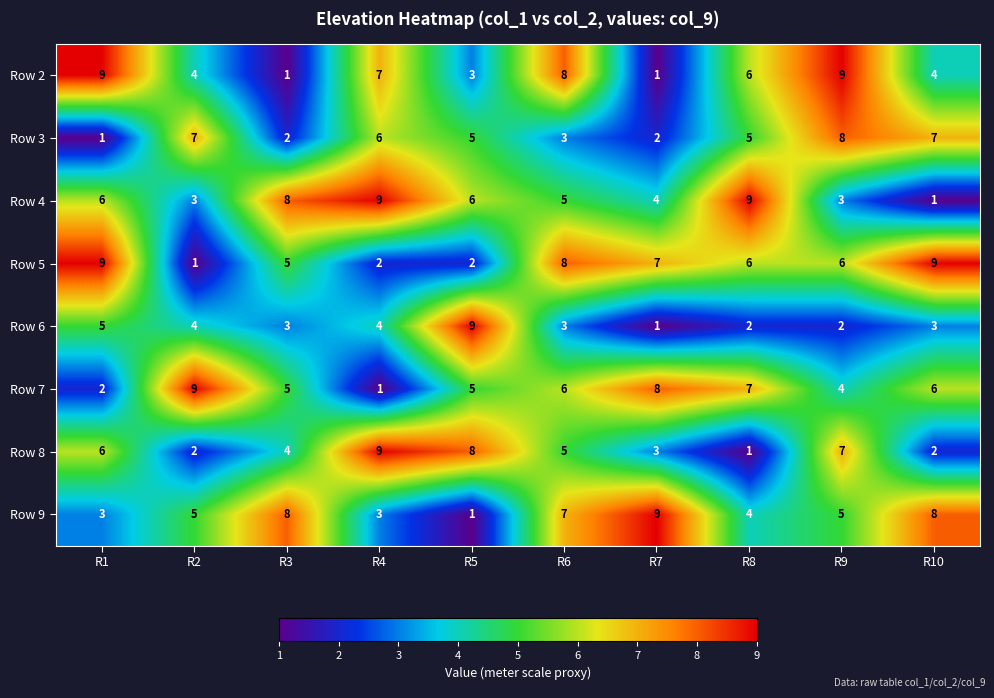

The value of Row 3 at R5 is 5. True or false?

True